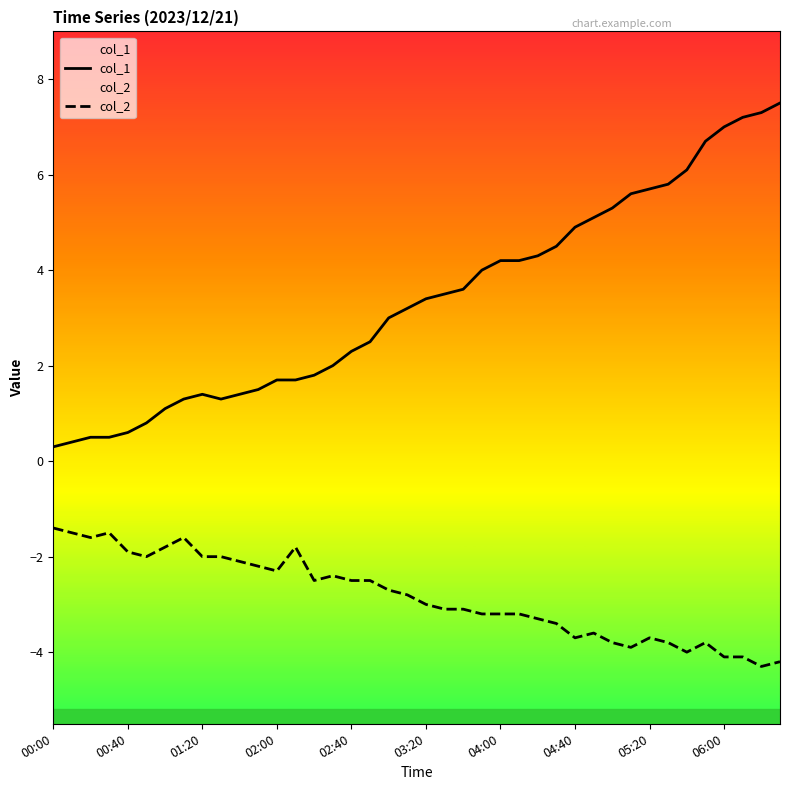

True or false: col_2 and col_1 cross at least once.

False